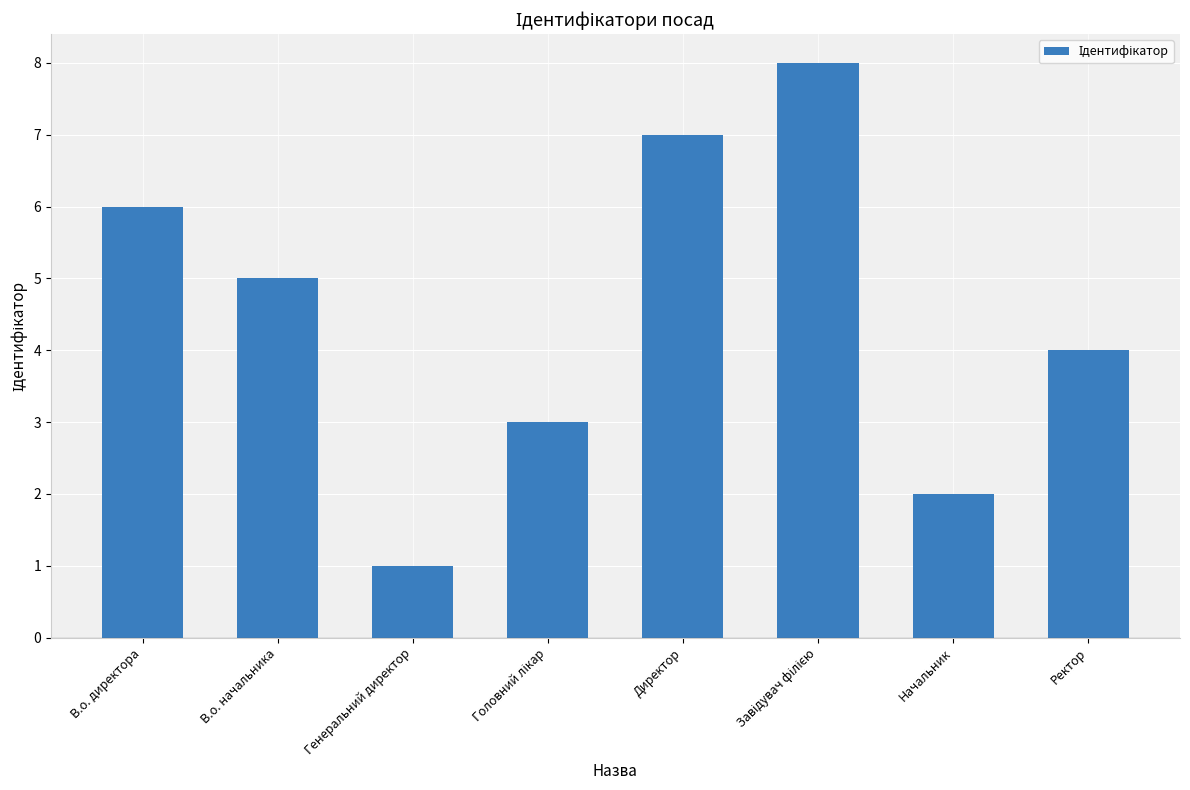

Where does the data first go above 5?

В.о. директора